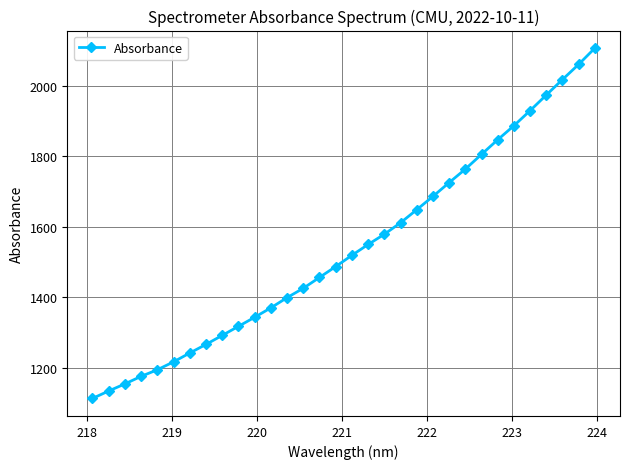

True or false: there are more than 1 points higher than both neighbors.

False